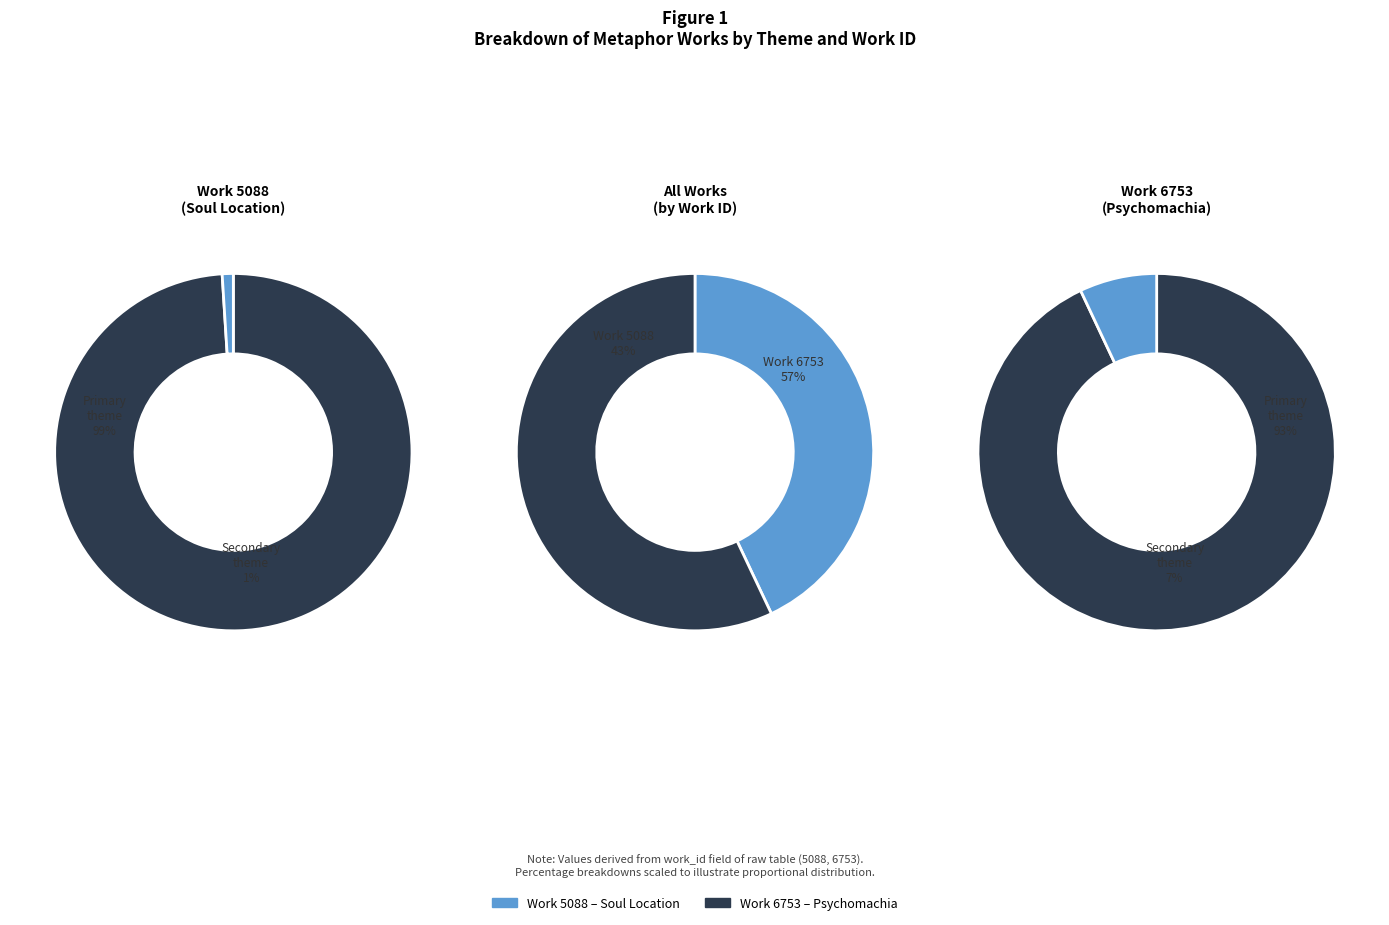

Which slice is the smallest?

Work 5088 (Soul Location)